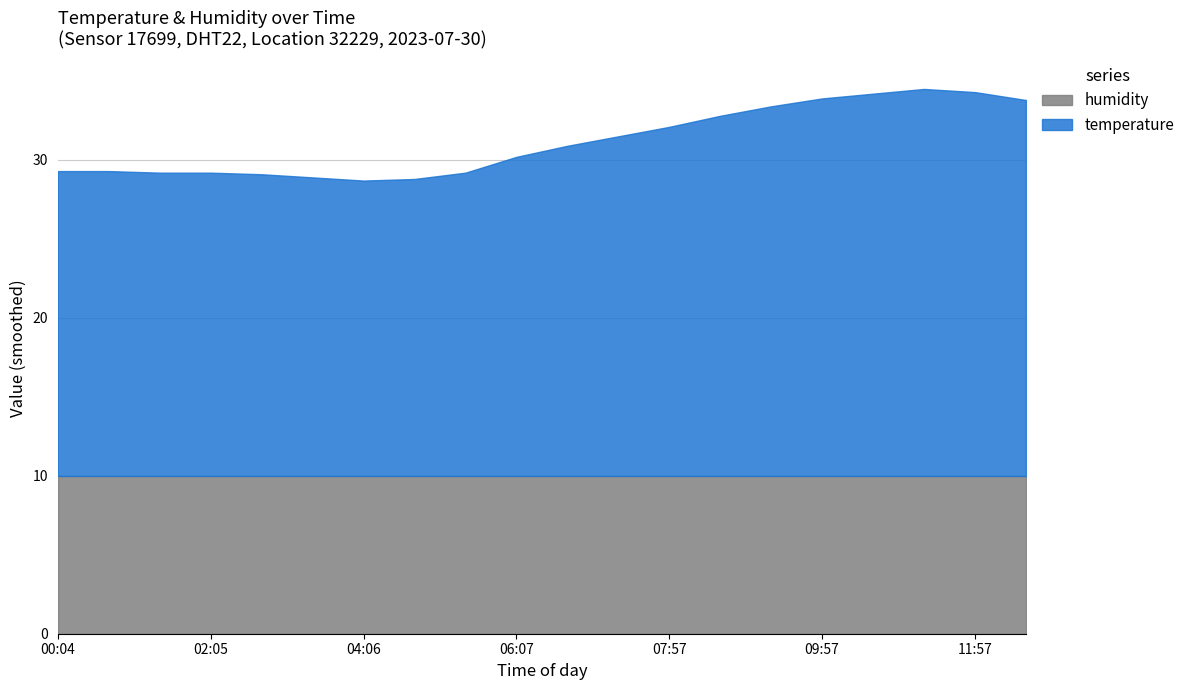

How many interior local valleys (lower than both neighbors) does the data have?

1